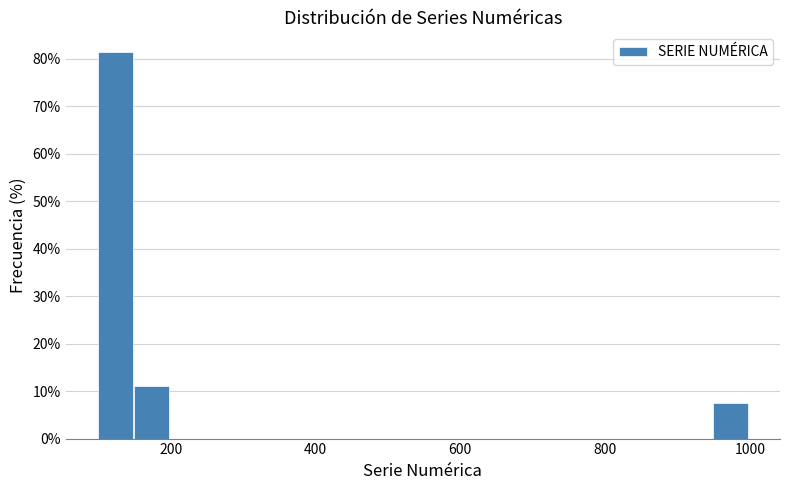

Read against the x-axis, roughly where is the centre of the tallest bar?

120